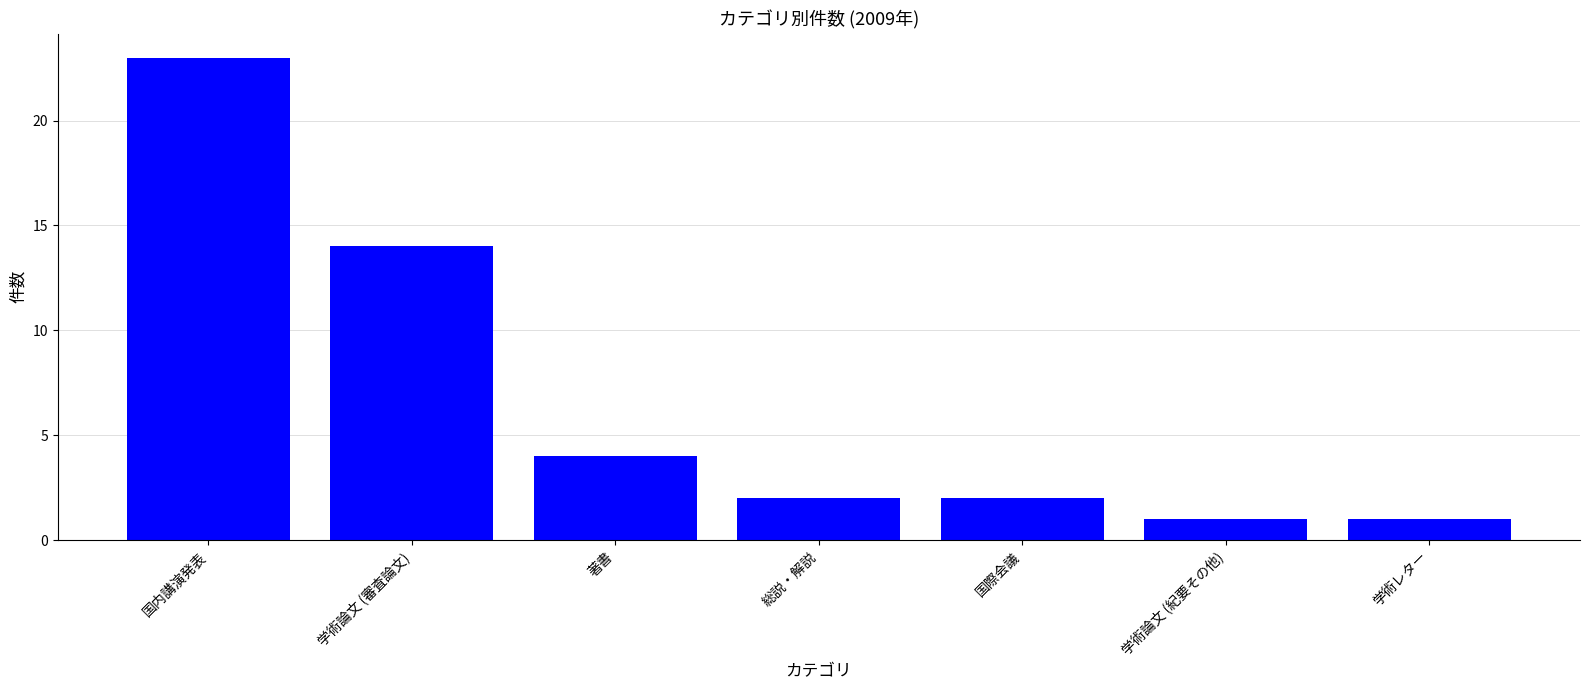

The chart shows a value of 1 at 学術レター. True or false?

True